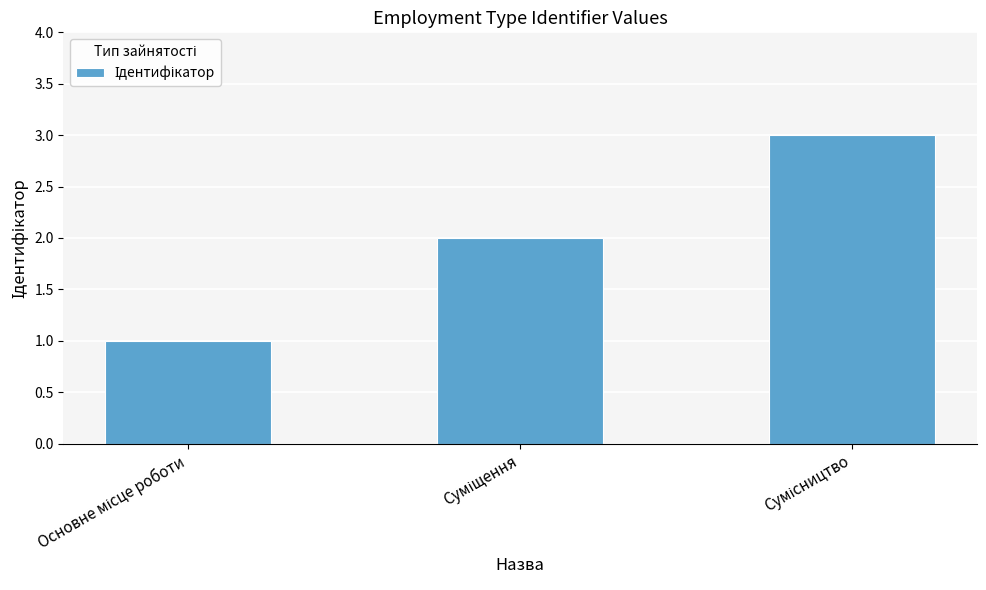

What is the sum of all values?

6